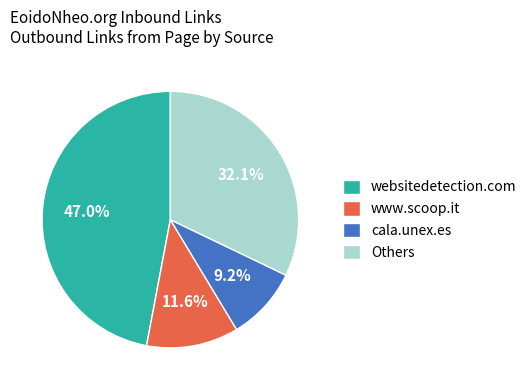

Count the number of slices in the pie.

4